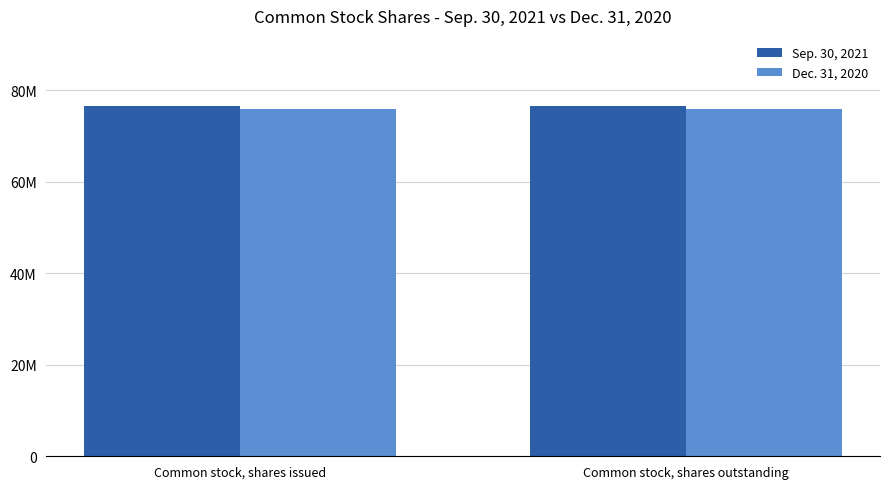

Is it true that Sep. 30, 2021 equals 25011329 at Common stock, shares outstanding?

False